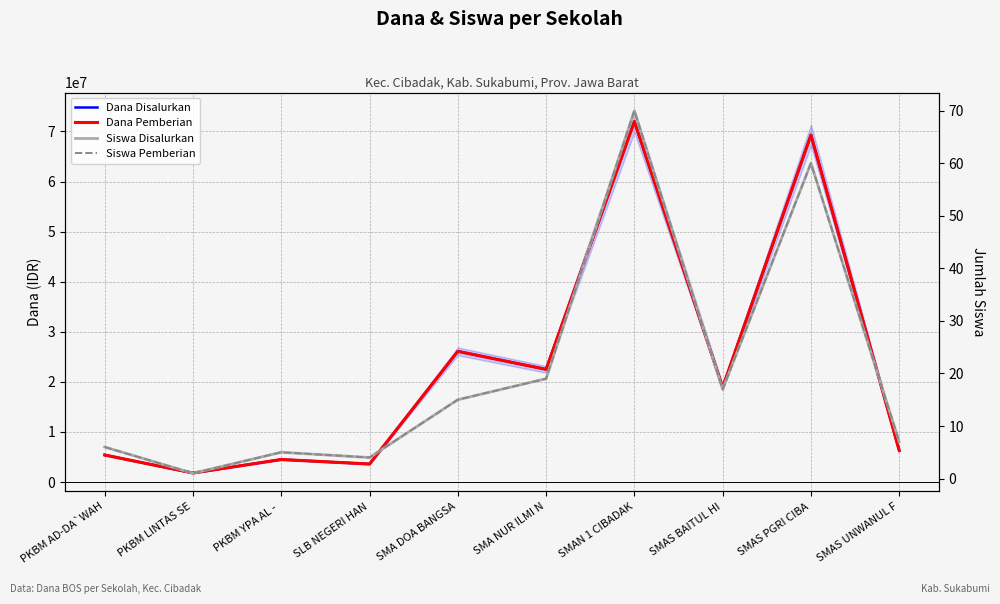

What is the approximate value of Dana Pemberian at SMAN 1 CIBADAK?

72000000